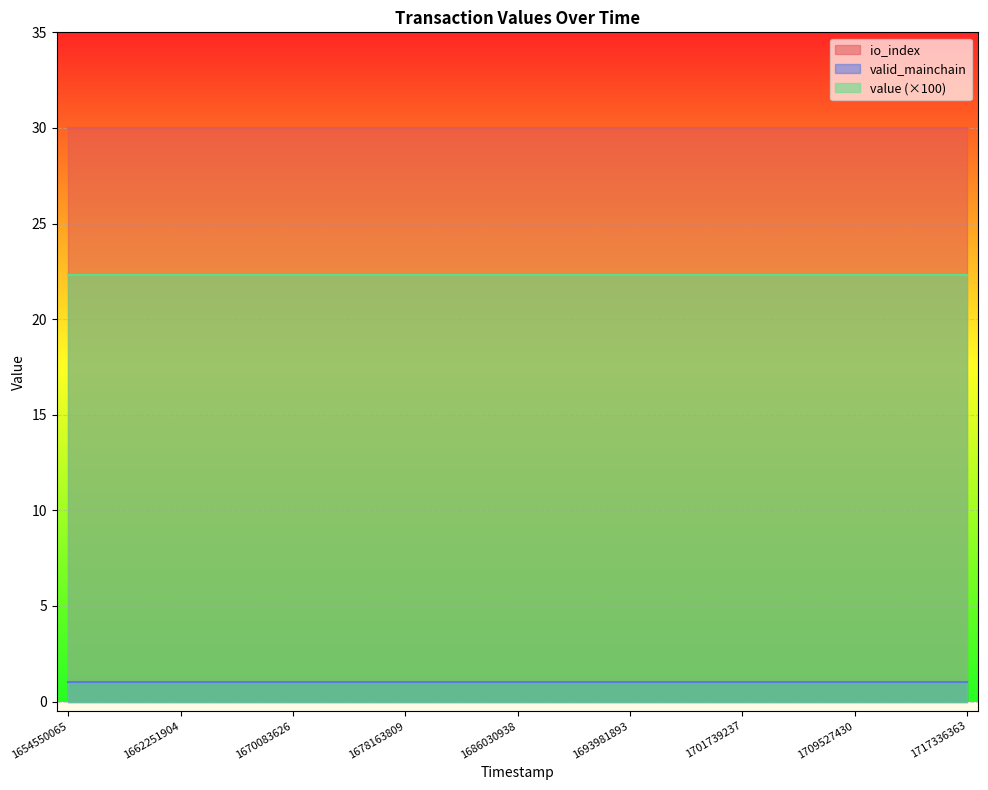

Reading right to left, extract all data points from this chart.

value: 0.2	0.2	0.2	0.2	0.2	0.2	0.2	0.2	0.2	0.2	0.2	0.2	0.2	0.2	0.2	0.2	0.2	0.2	0.2	0.2	0.2	0.2	0.2	0.2	0.2
io_index: 30.0	30.0	30.0	30.0	30.0	30.0	30.0	30.0	30.0	30.0	30.0	30.0	30.0	30.0	30.0	30.0	30.0	30.0	30.0	30.0	30.0	30.0	30.0	30.0	30.0
valid_mainchain: 1.0	1.0	1.0	1.0	1.0	1.0	1.0	1.0	1.0	1.0	1.0	1.0	1.0	1.0	1.0	1.0	1.0	1.0	1.0	1.0	1.0	1.0	1.0	1.0	1.0